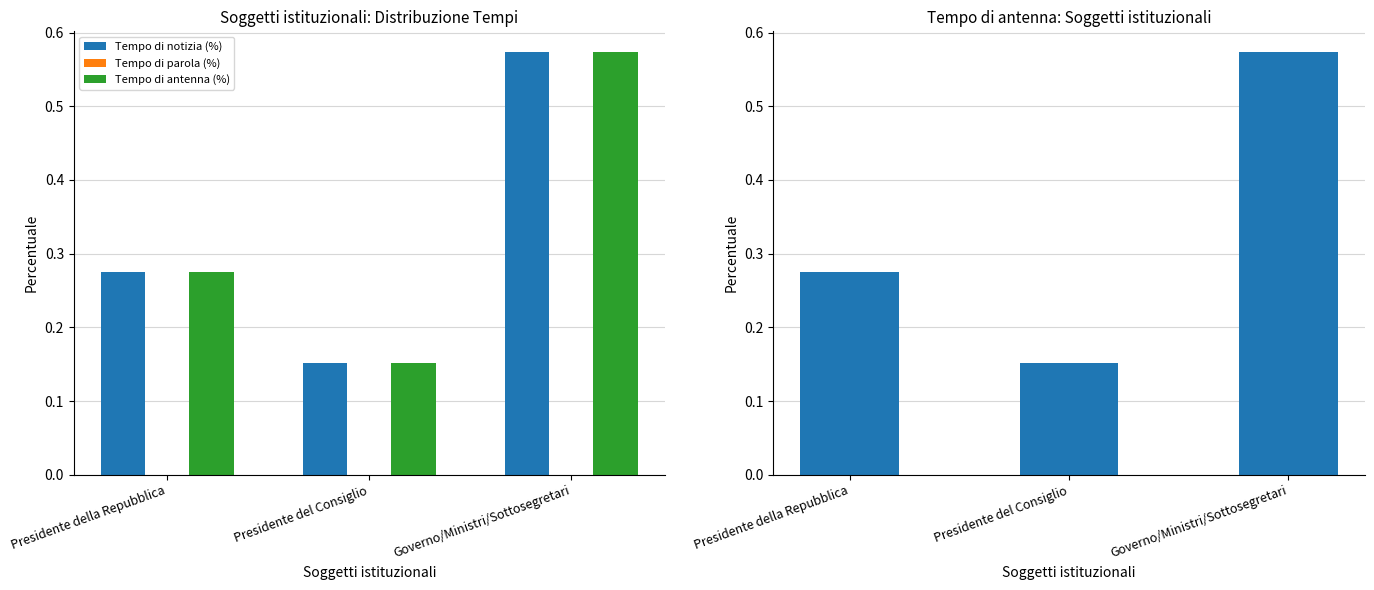

What is the label of the 1st bar from the left?

Presidente della Repubblica